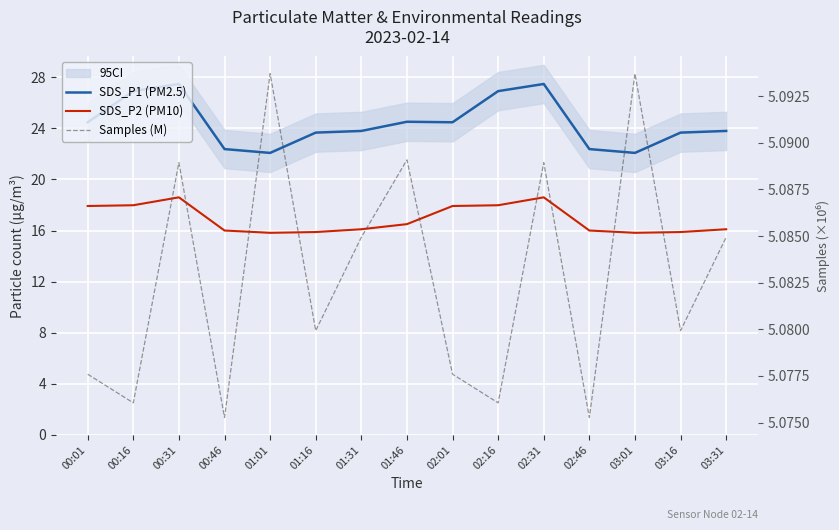

What is the label of the 8th point from the left?

01:46